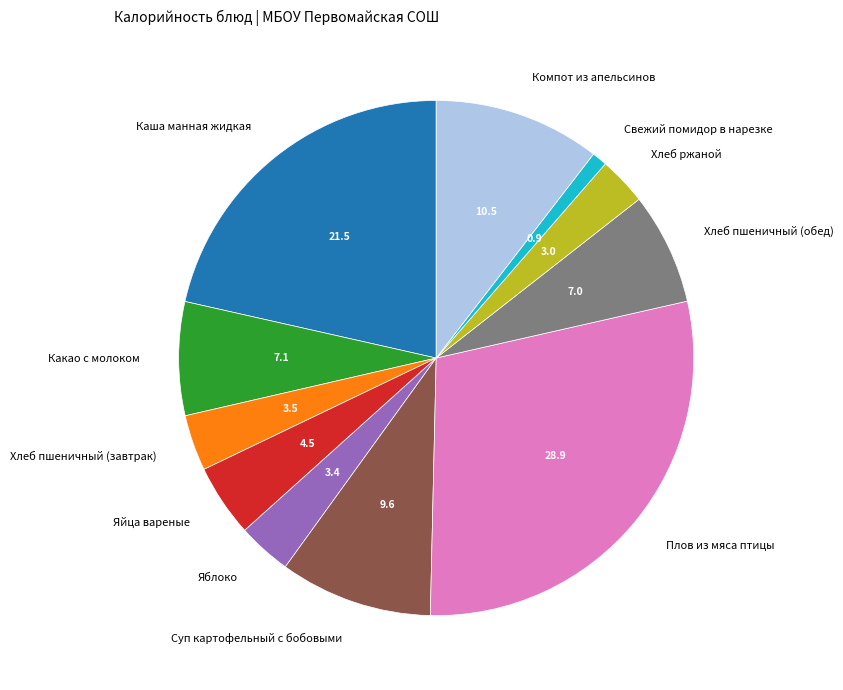

Does Хлеб ржаной represent more than half of the total?

No